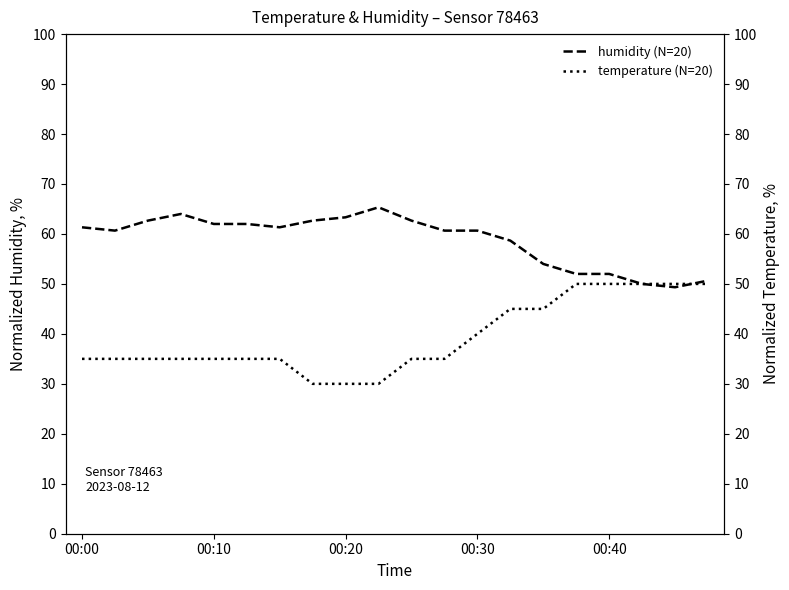

Reading left to right, what are all the values shown in this chart?

humidity (N=20): 61.3	60.7	62.7	64.0	62.0	62.0	61.3	62.7	63.3	65.3	62.7	60.7	60.7	58.7	54.0	52.0	52.0	50.0	49.3	50.7
temperature (N=20): 35.0	35.0	35.0	35.0	35.0	35.0	35.0	30.0	30.0	30.0	35.0	35.0	40.0	45.0	45.0	50.0	50.0	50.0	50.0	50.0